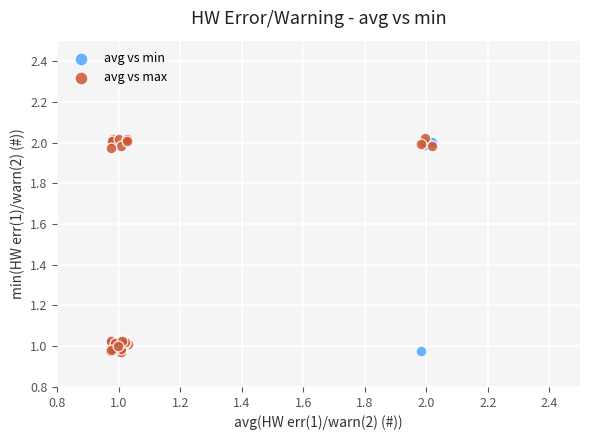

Which series has the largest Y range (max minus min)?

avg vs max